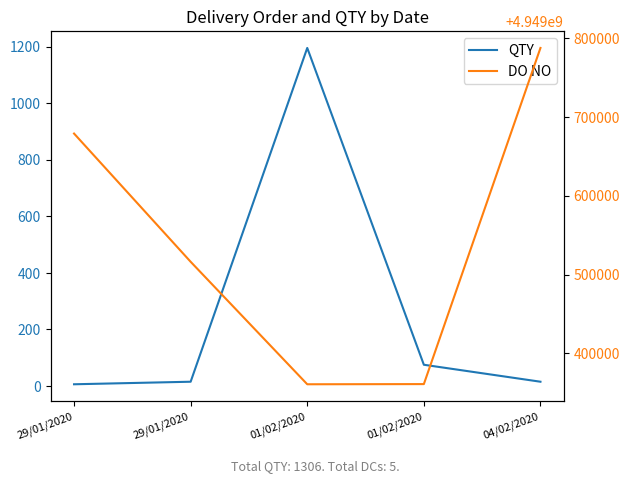

Which has a higher value, 29/01/2020 or 04/02/2020?

29/01/2020